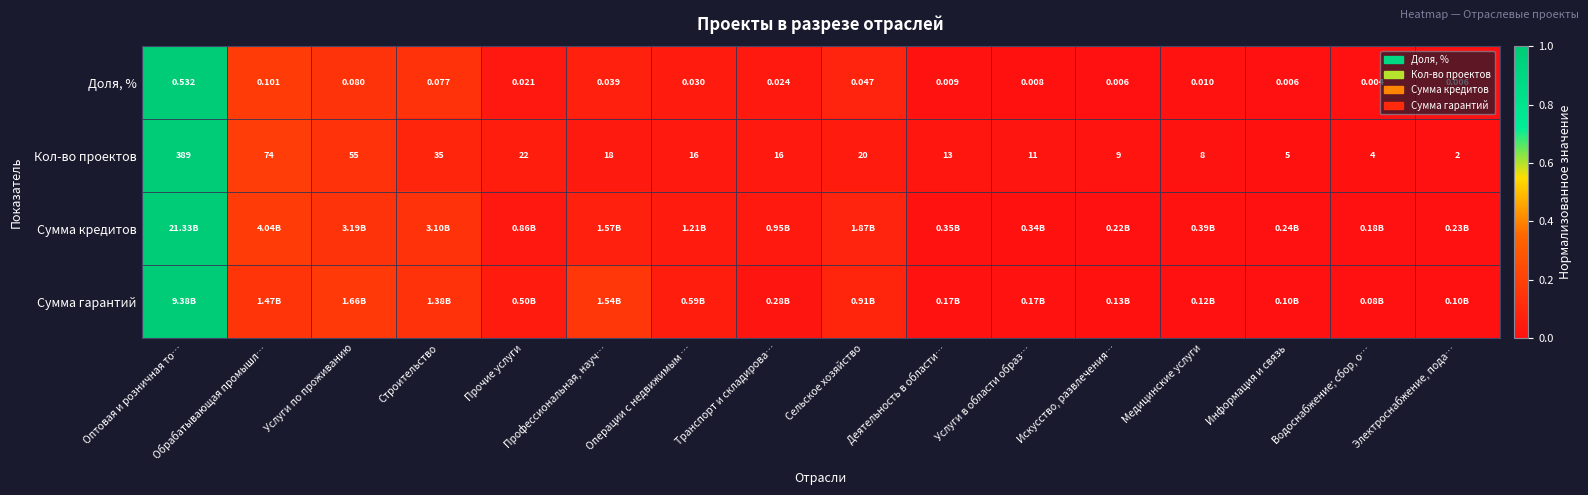

Is the value of Кол-во проектов at Транспорт и складирова… greater than the value of Доля, % at Водоснабжение; сбор, о…?

Yes